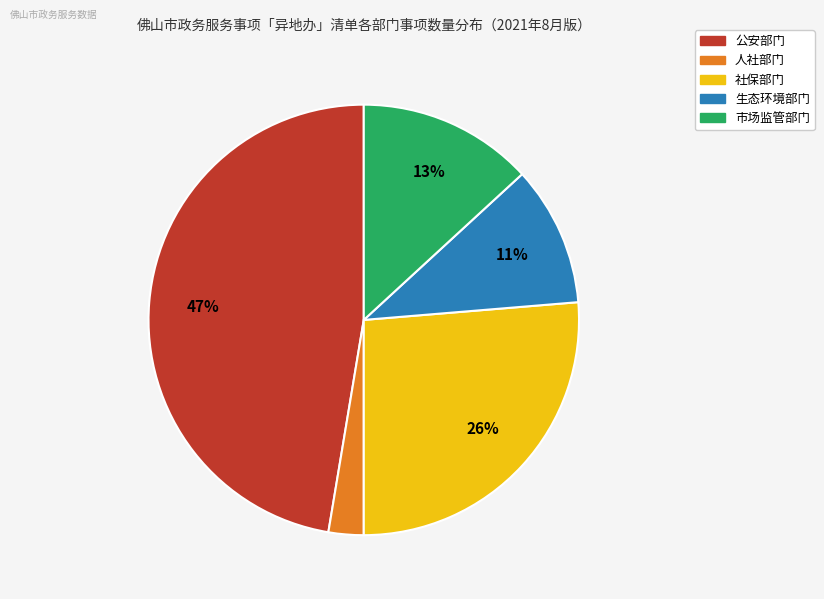

Which category has the smallest portion of the pie?

人社部门